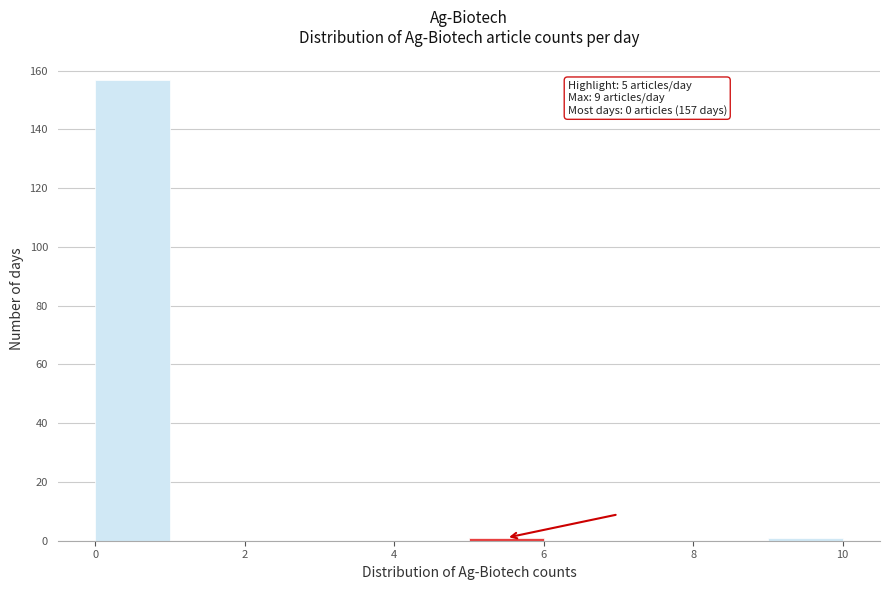

Which range on the x-axis has the tallest bar?

0 to 1